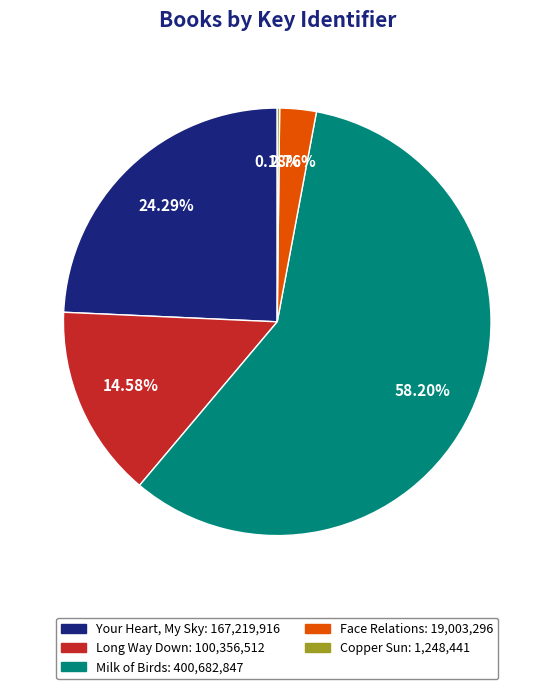

What percentage do Your Heart, My Sky and Face Relations together represent?

27.0%